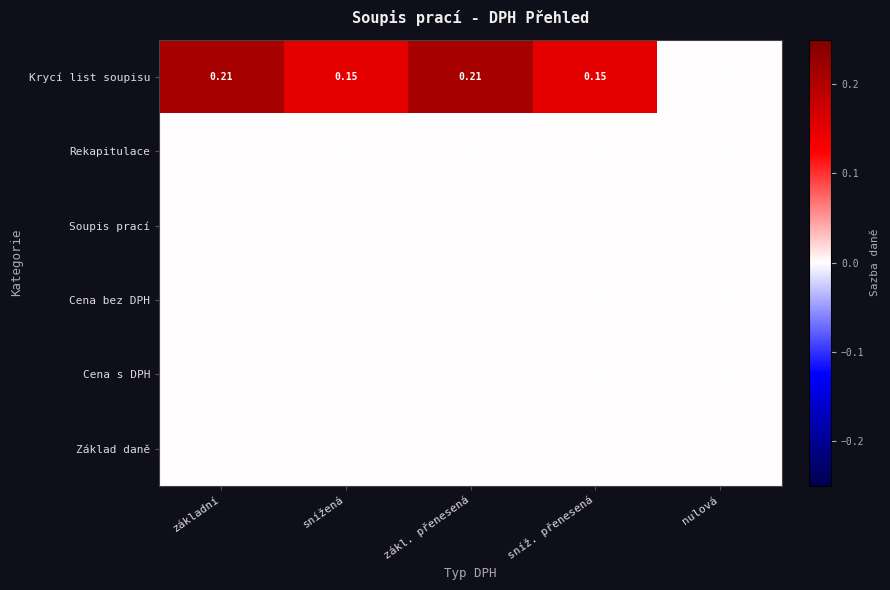

Count the number of data series in this chart.

6